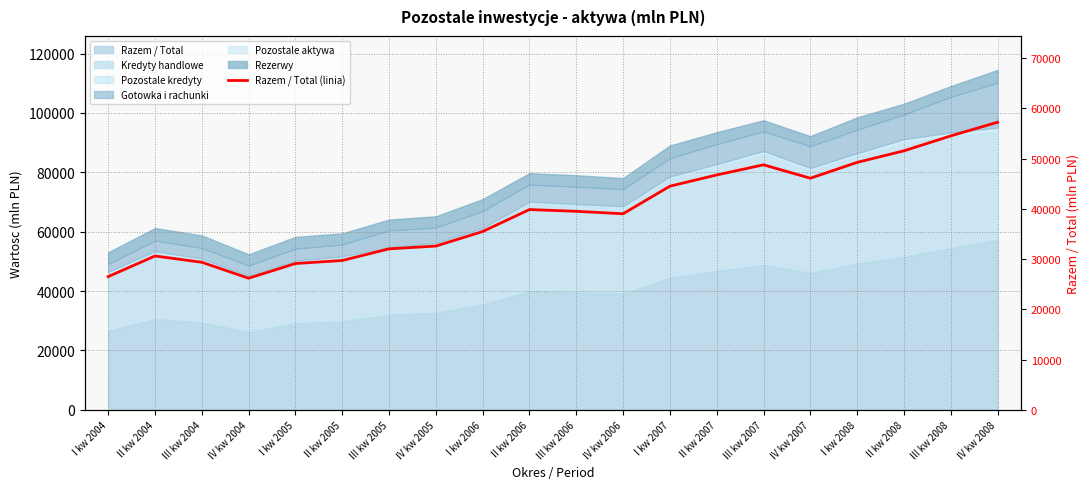

What is the label of the 19th point from the right?

II kw 2004